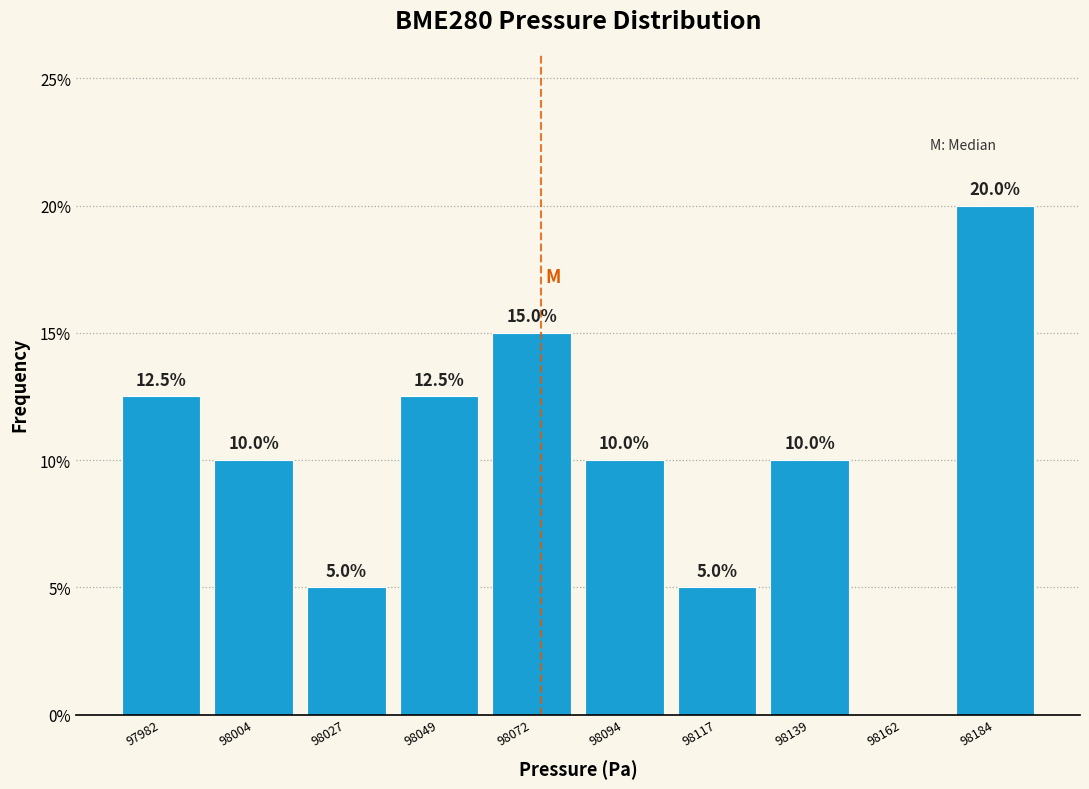

Over which range of the x-axis is the bar tallest?

98175 to 98195